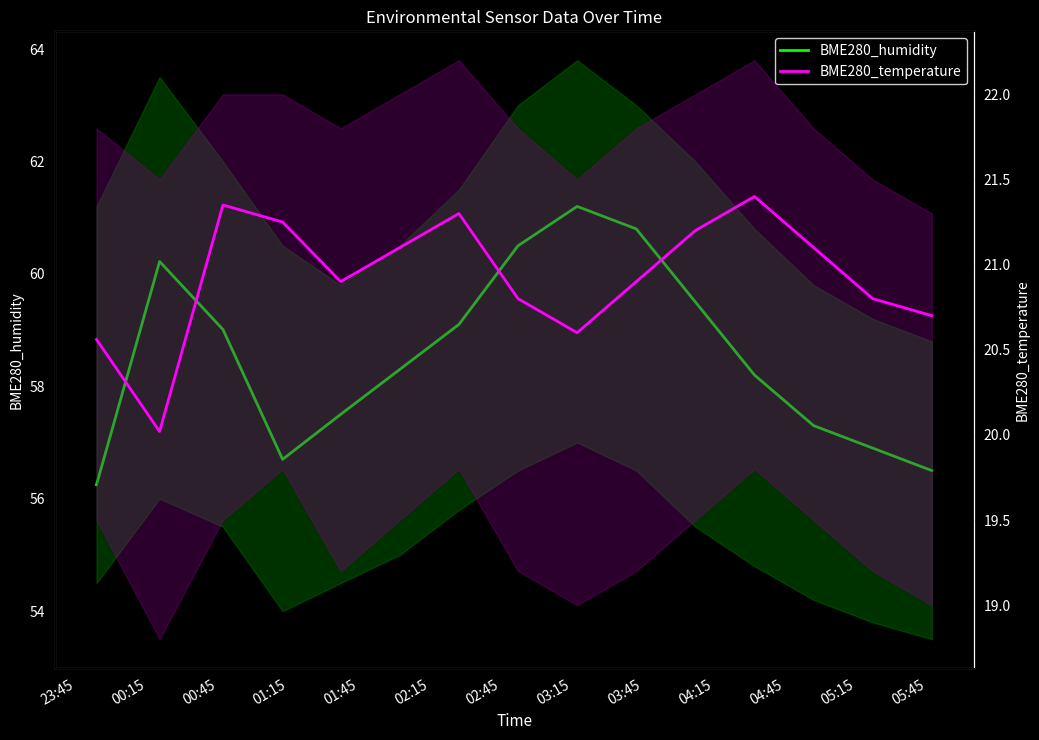

At which category does the chart reach its minimum across all series?

00:15